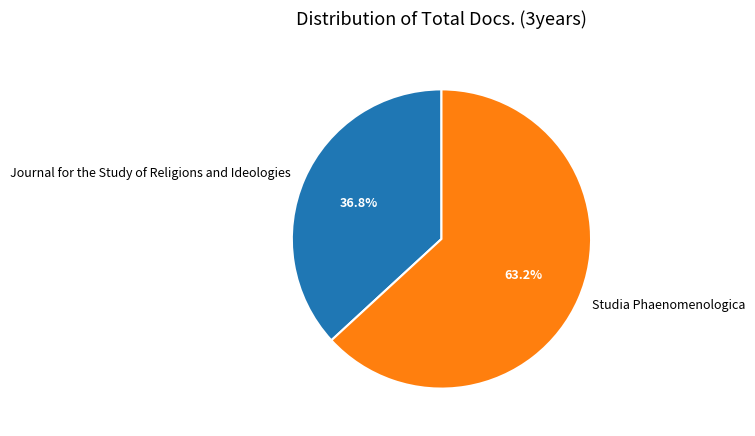

To the nearest percent, what portion does Journal for the Study of Religions and Ideologies represent?

37%